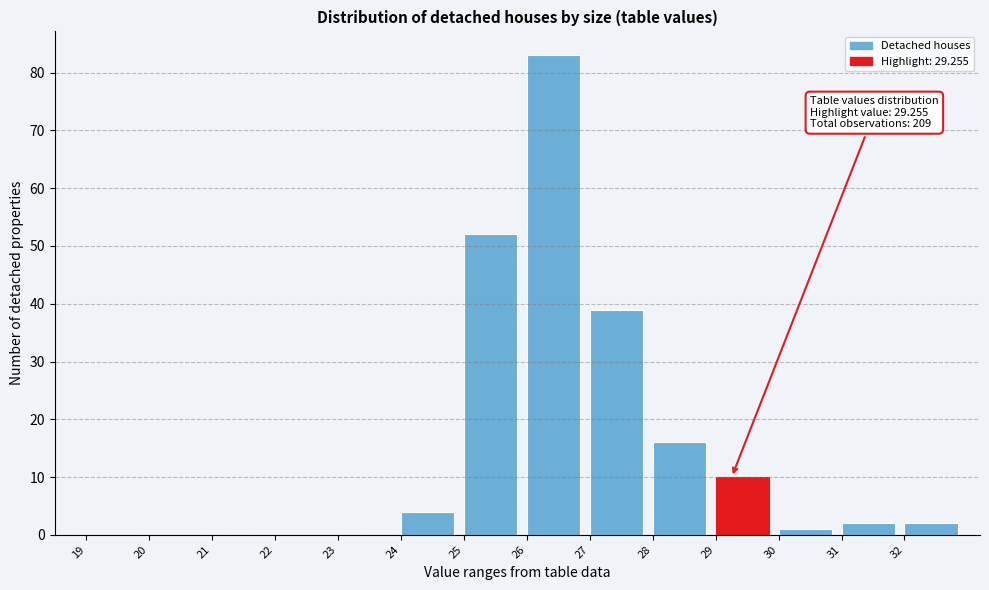

Over which range of the x-axis is the bar tallest?

26 to 27